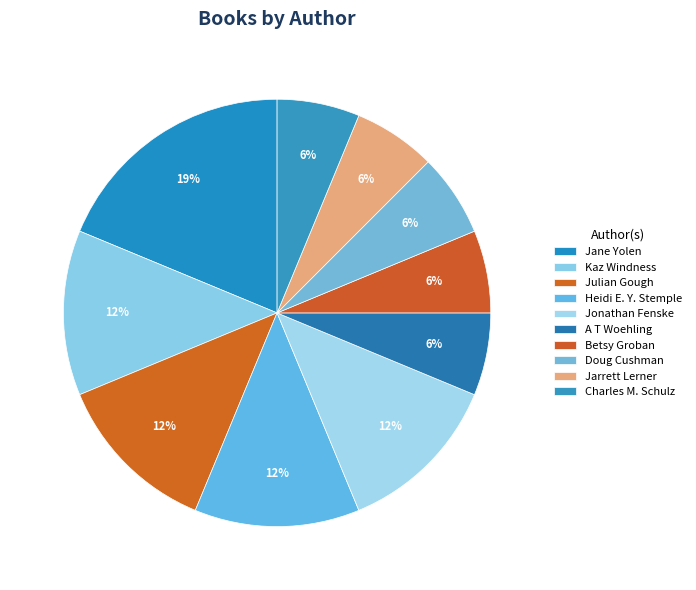

Which category has the biggest portion of the pie?

Jane Yolen